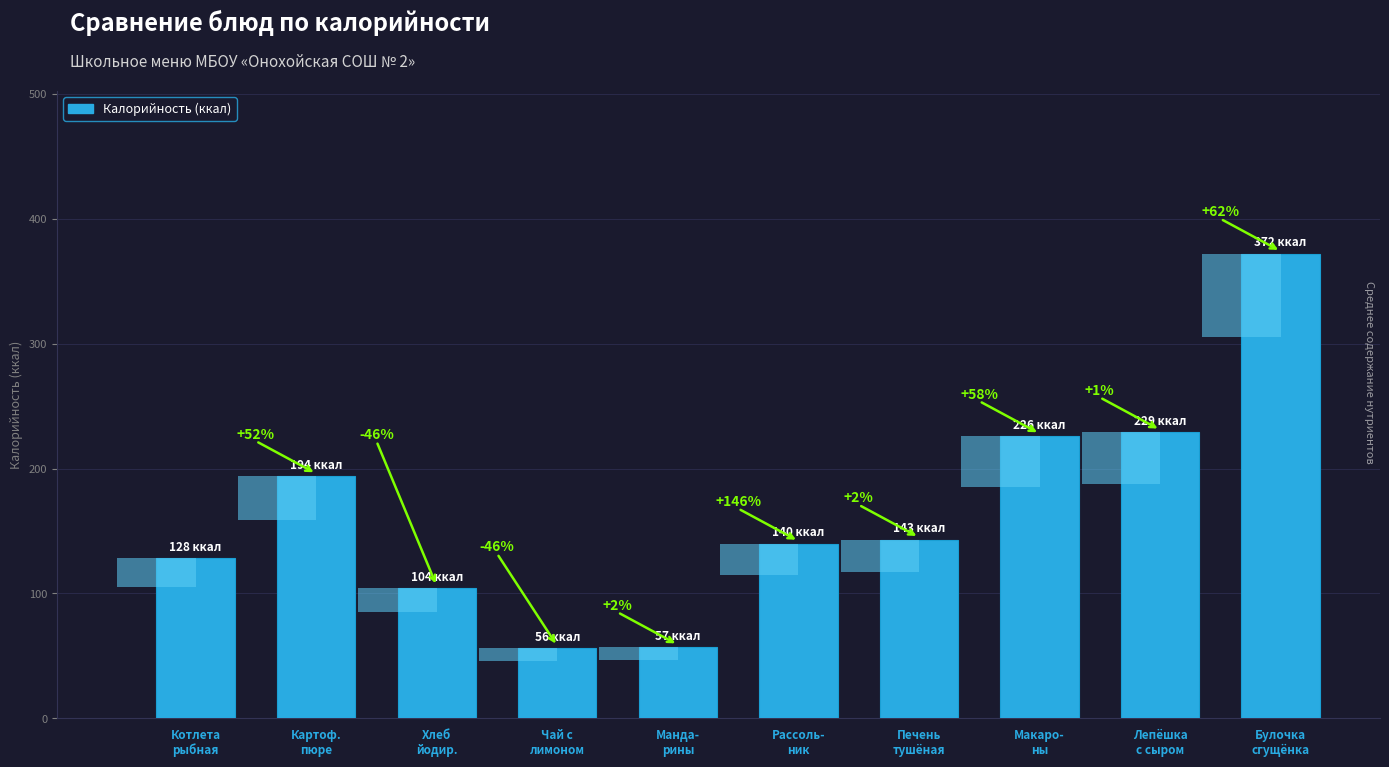

Which has a higher value, Котлета
рыбная or Булочка
сгущёнка?

Булочка
сгущёнка